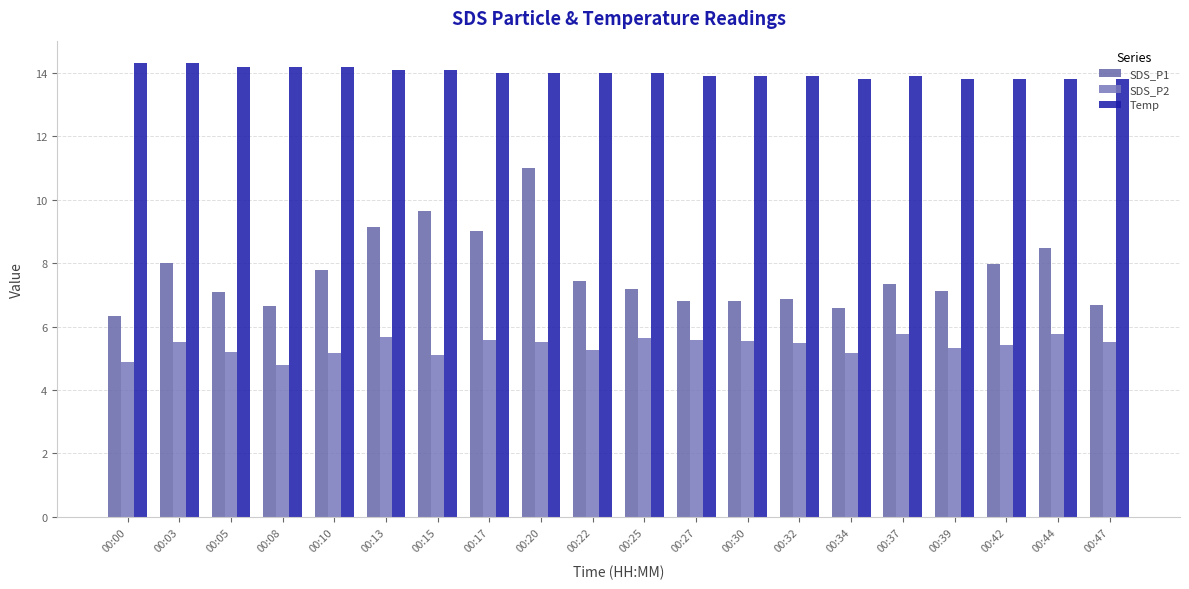

Which series changed the most between 00:00 and 00:25?

SDS_P1